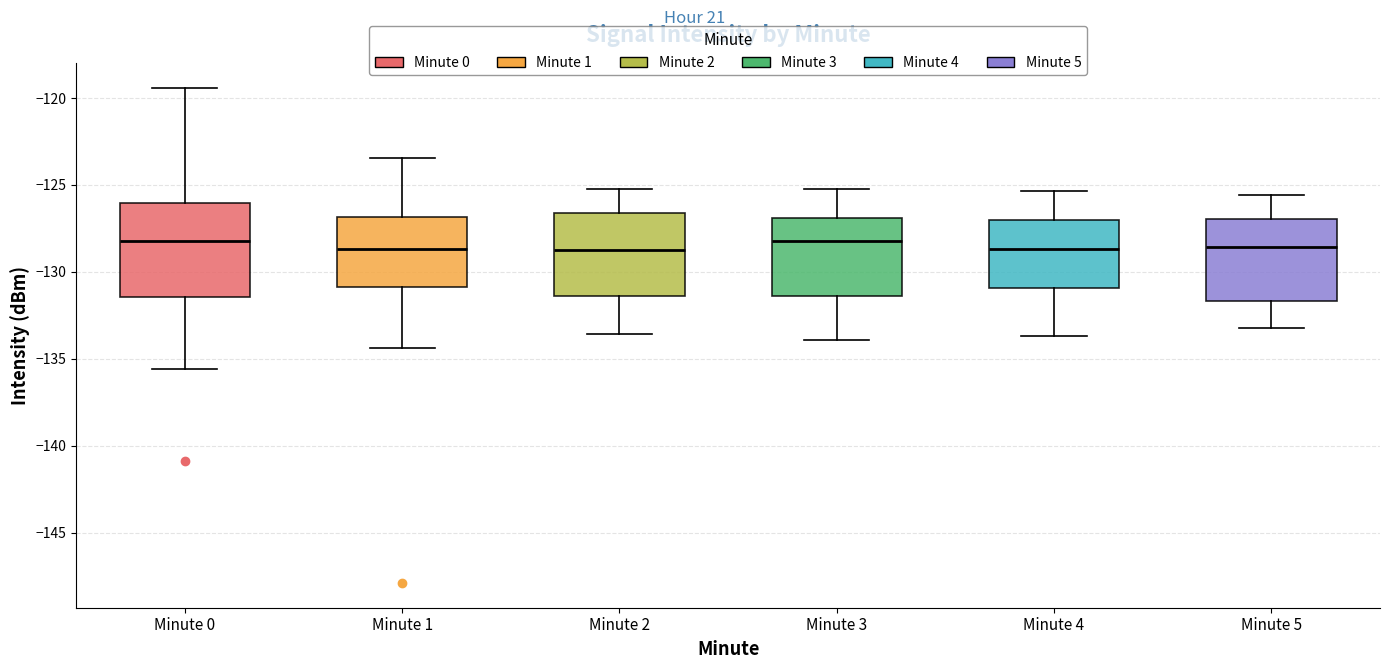

Where is the lower edge of the box for Minute 3 on the y-axis? The values are not printed on the chart, so give them approximately, as read against the axis.

-131.5